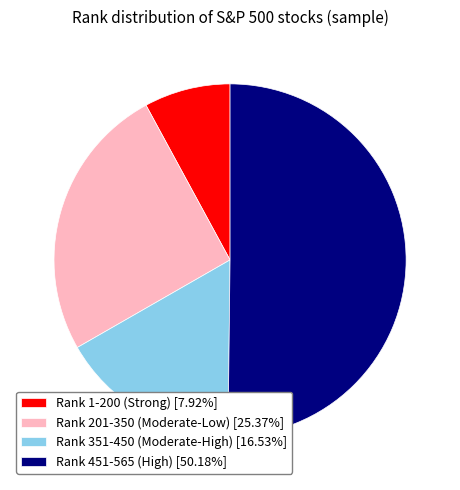

Does Rank 1-200 (Strong) [7.92%] account for over 50% of the chart?

No